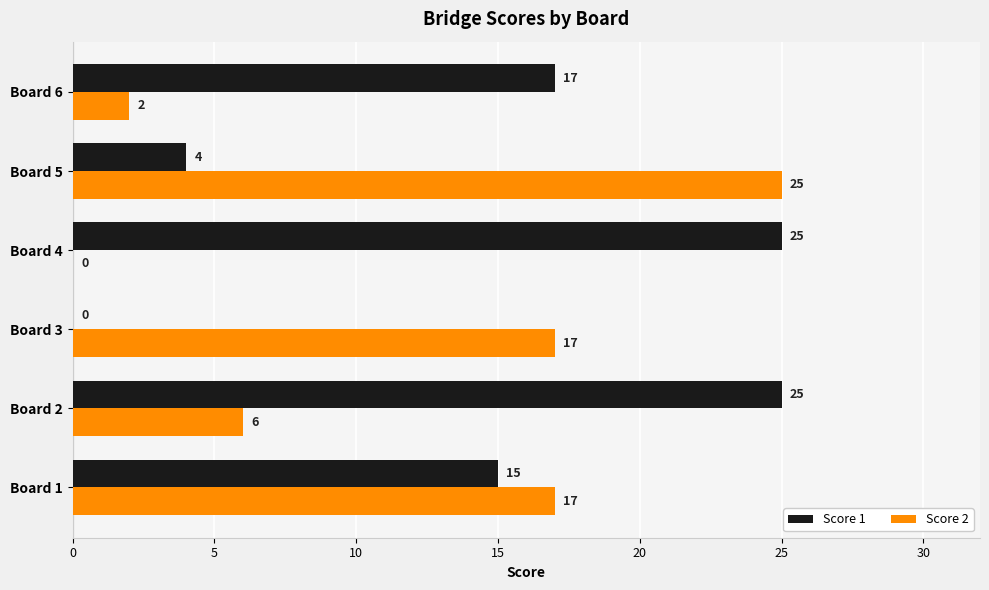

What value does the Score 1 series have at Board 6?

17